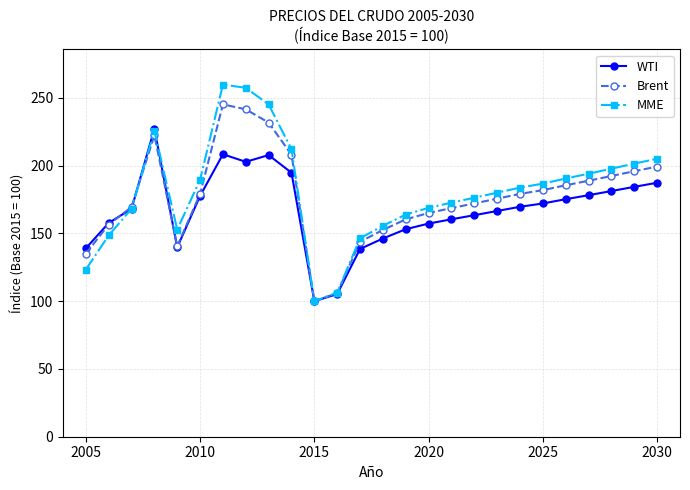

True or false: Brent has more than 0 points higher than both neighbors.

True